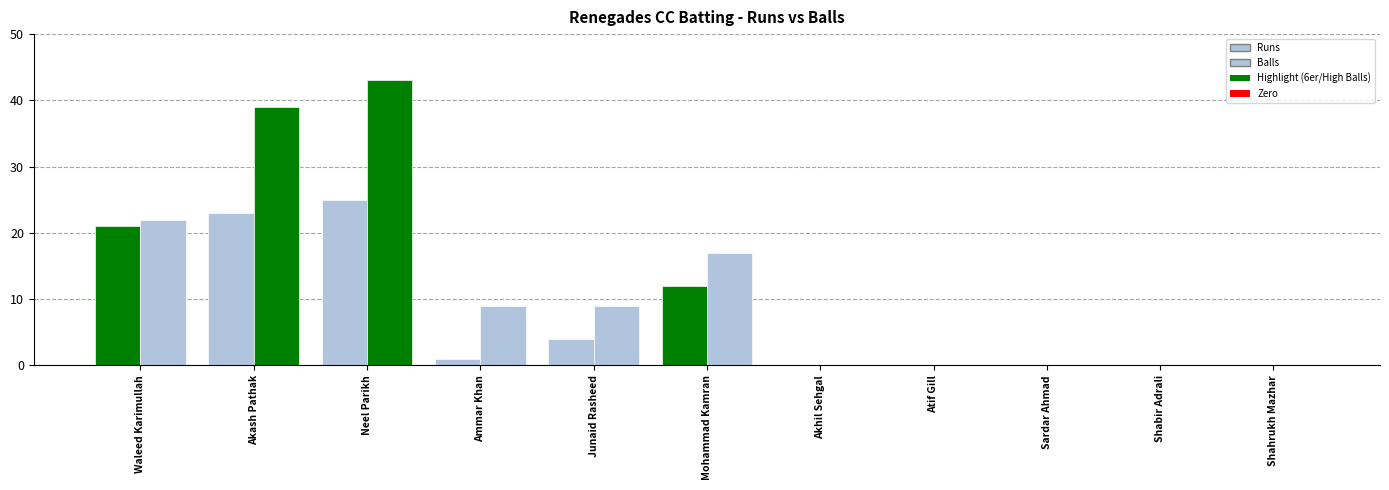

What is the difference between the maximum and minimum values in the Runs series?

25